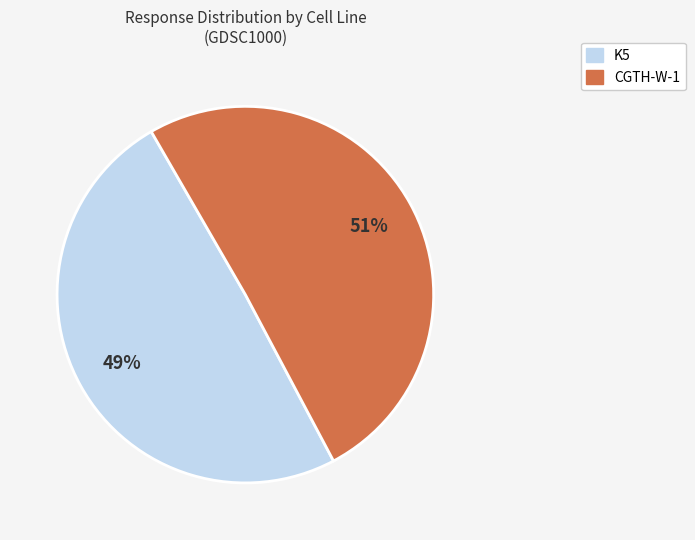

To the nearest percent, what is the combined percentage of K5 and CGTH-W-1?

100%